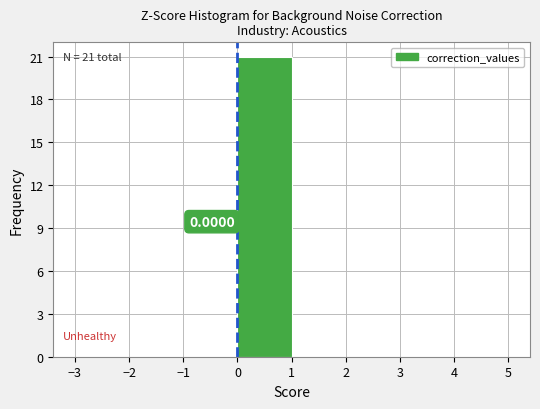

Which range on the x-axis has the tallest bar?

0 to 1